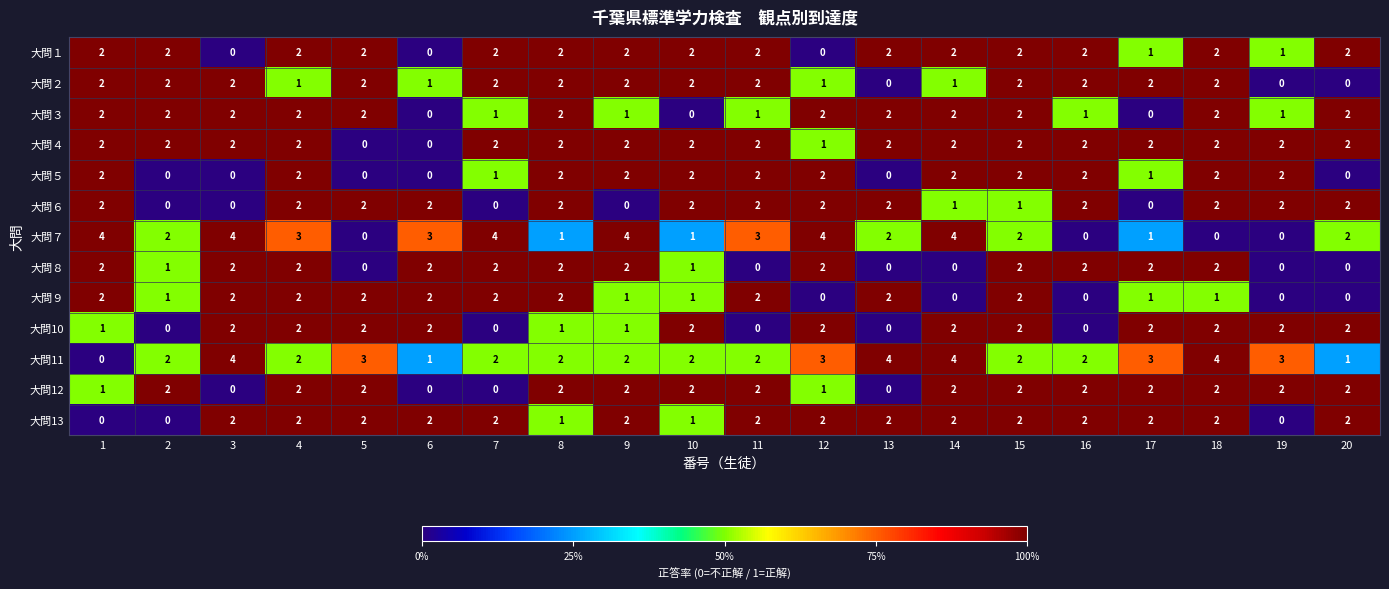

Is the value of 大問１ at 12 greater than the value of 大問７ at 14?

No